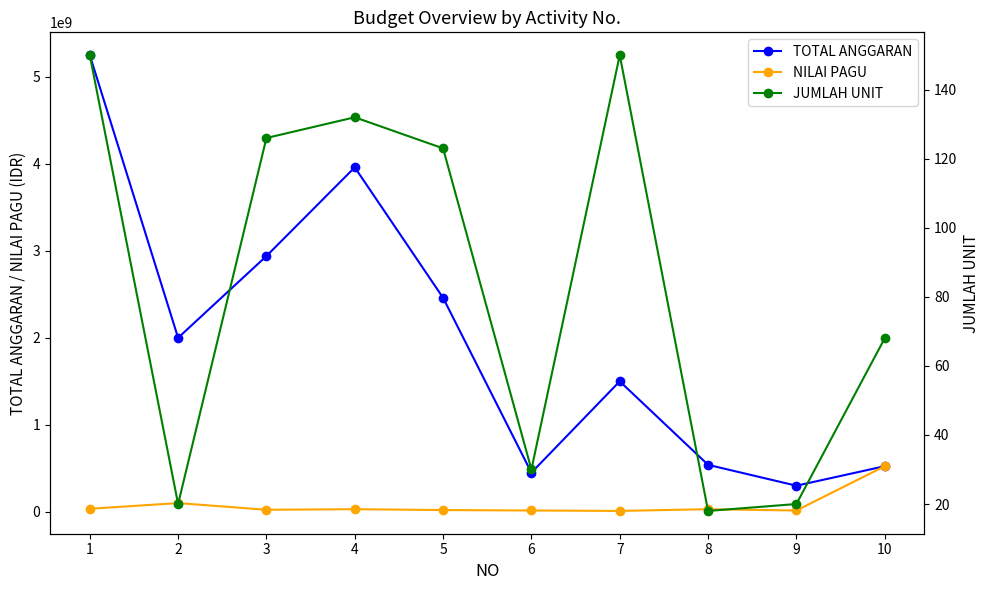

Does the chart have visible grid lines?

No